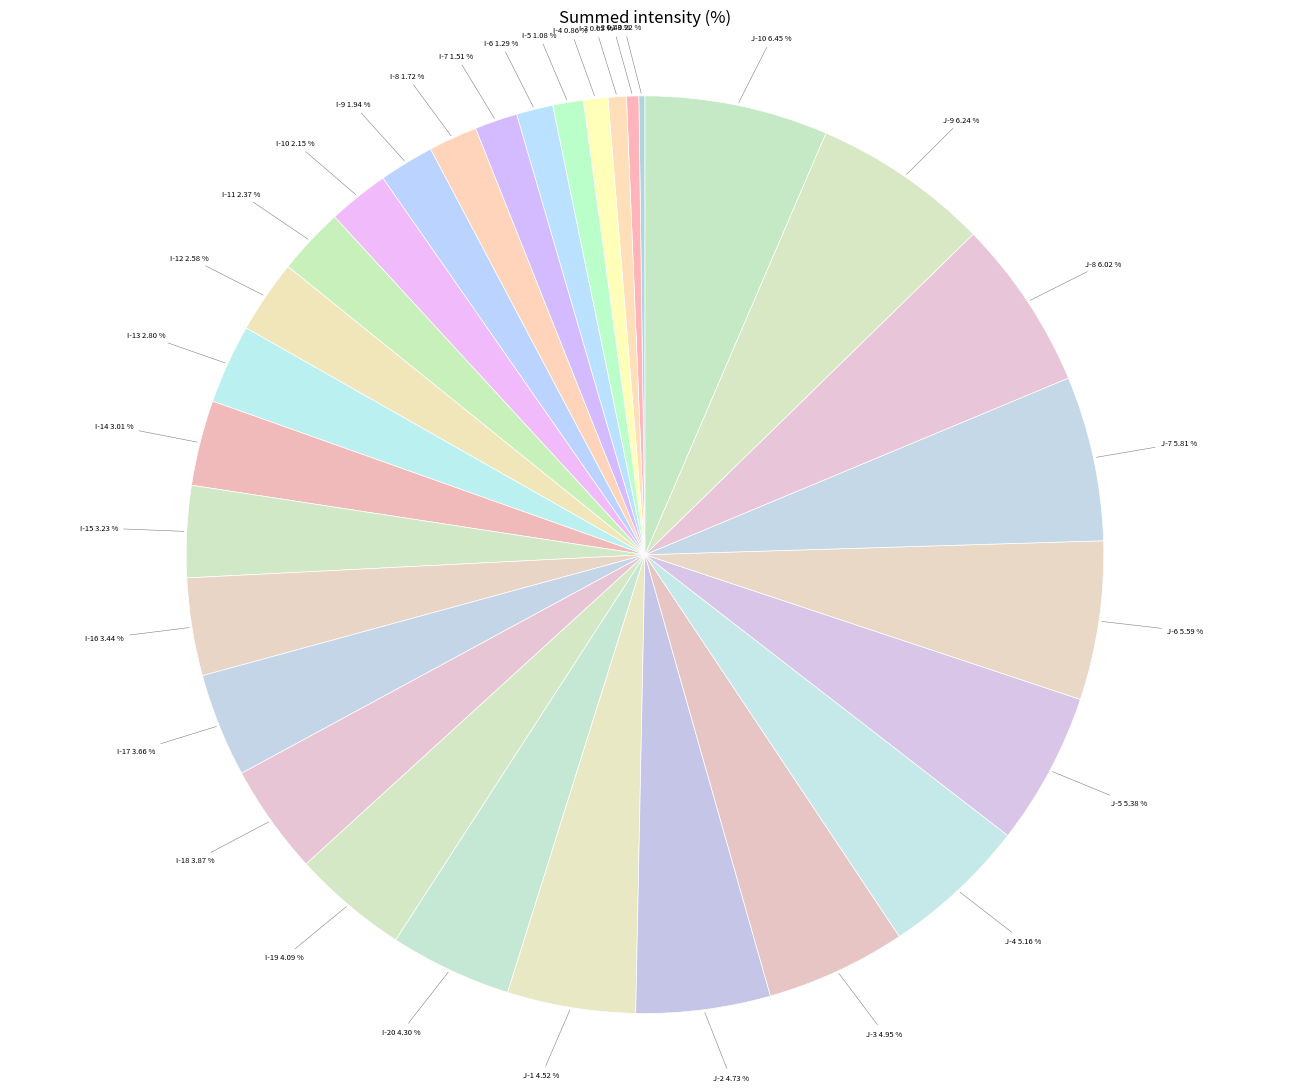

Between J-1 and J-4, which is larger?

J-4